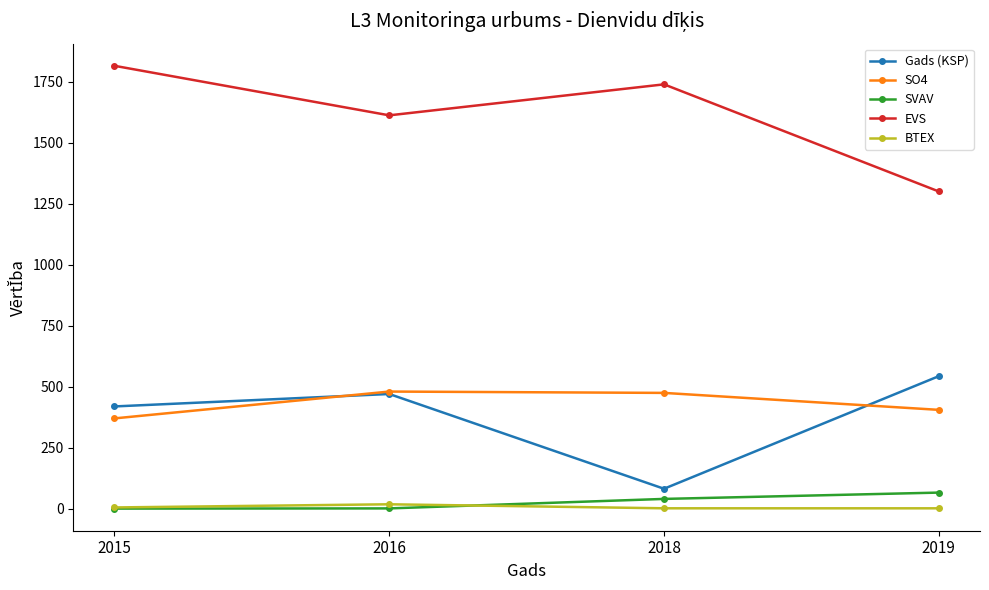

How many lines are shown in the chart?

5